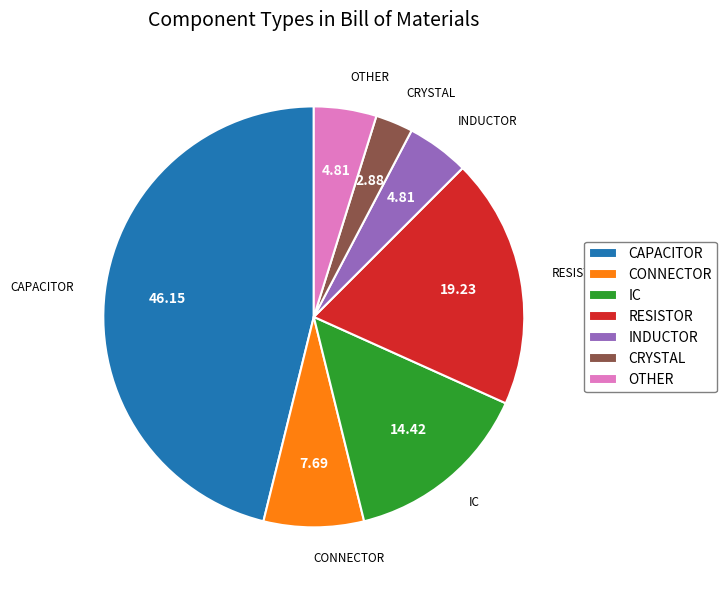

How many slices are in this pie chart?

7